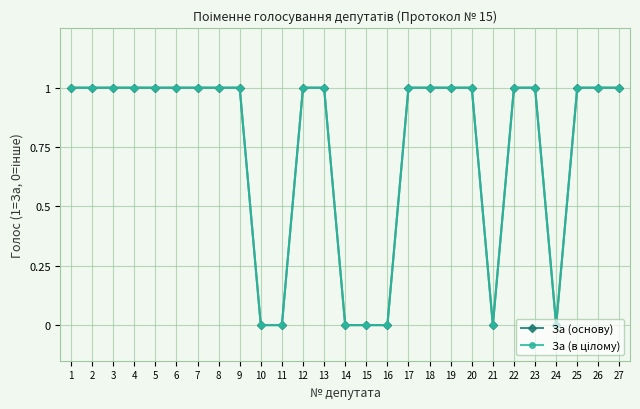

Is this an area chart (filled region under the line)?

No